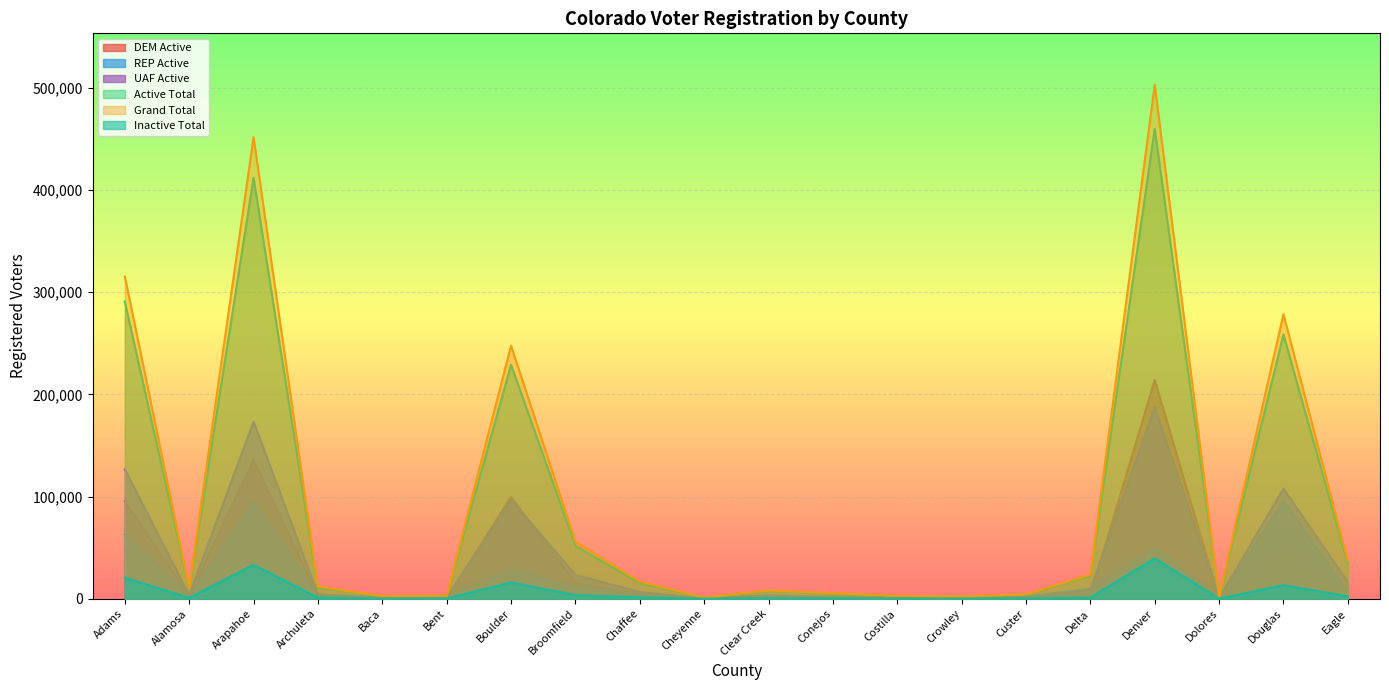

Which label corresponds to the largest value in the chart?

Denver